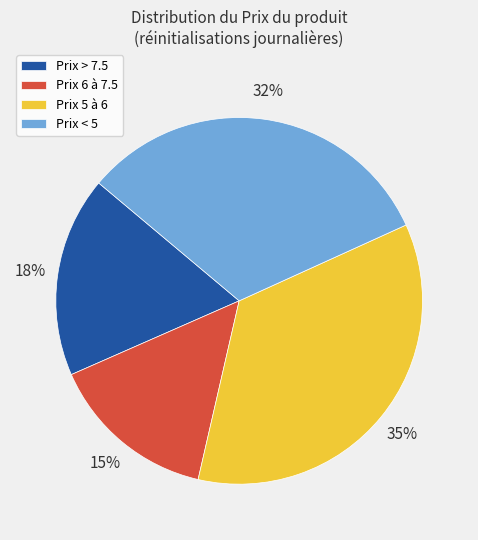

True or false: Prix > 7.5 accounts for 18% of the total.

True